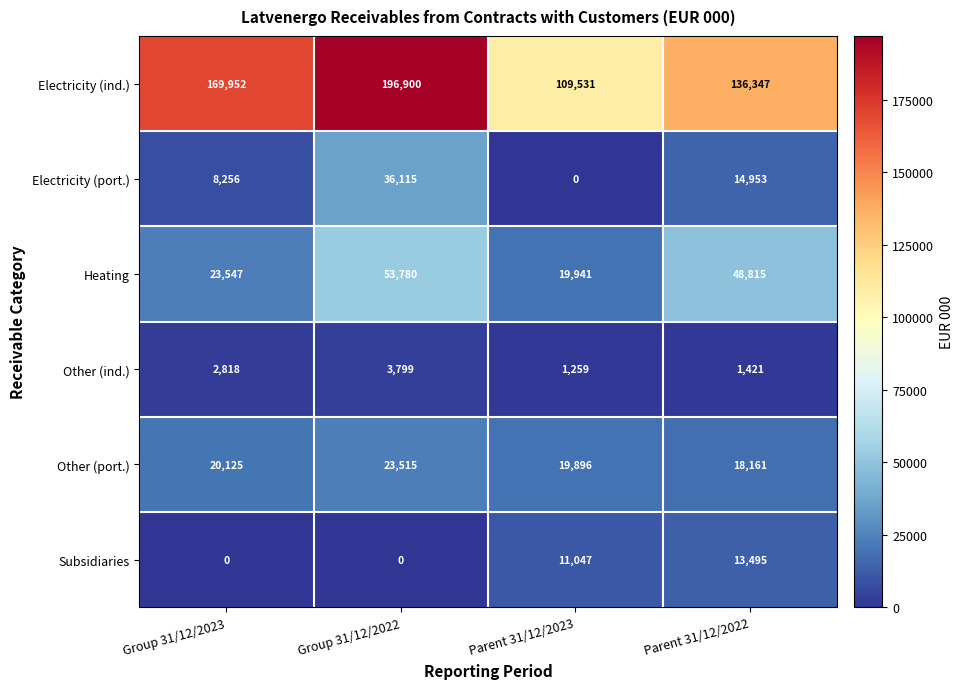

What is the difference between the Electricity (port.) values at Group 31/12/2022 and Parent 31/12/2022?

21162